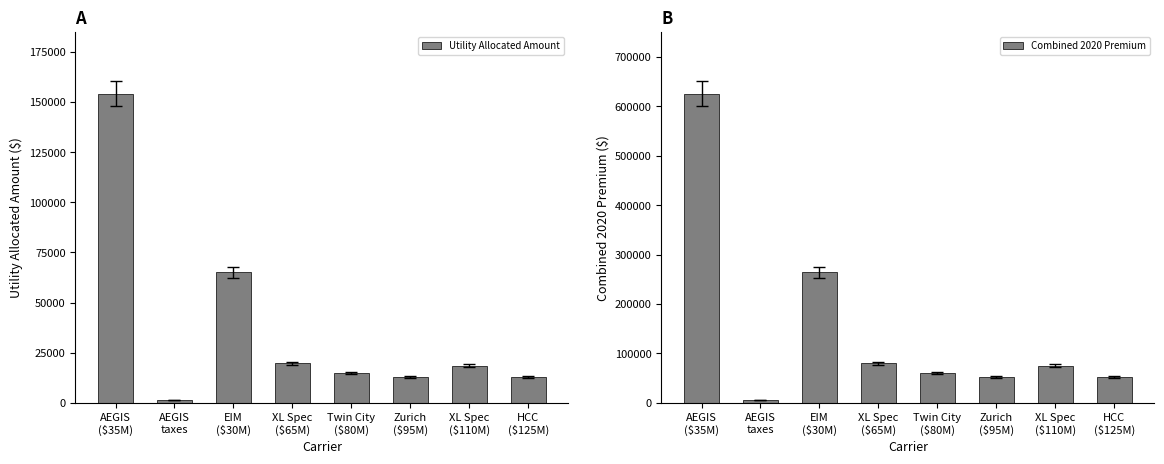

What position from the right is EIM
($30M)?

6